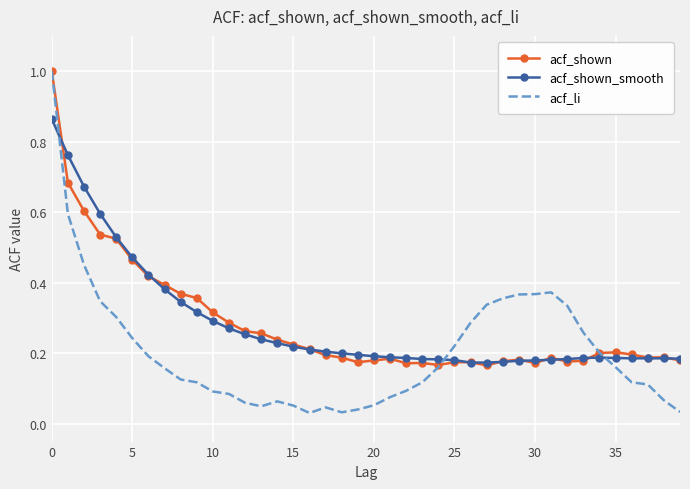

Which series has the widest spread of values?

acf_li